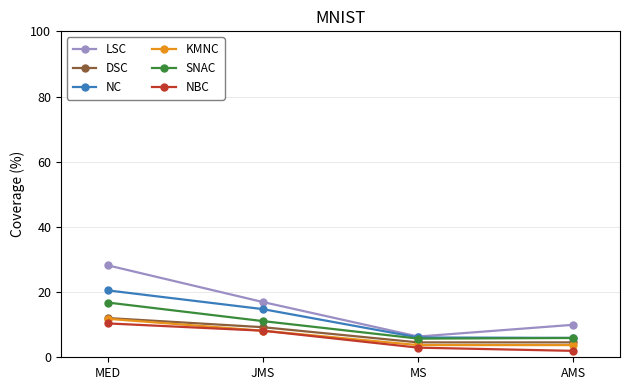

Which label corresponds to the largest value in the chart?

MED